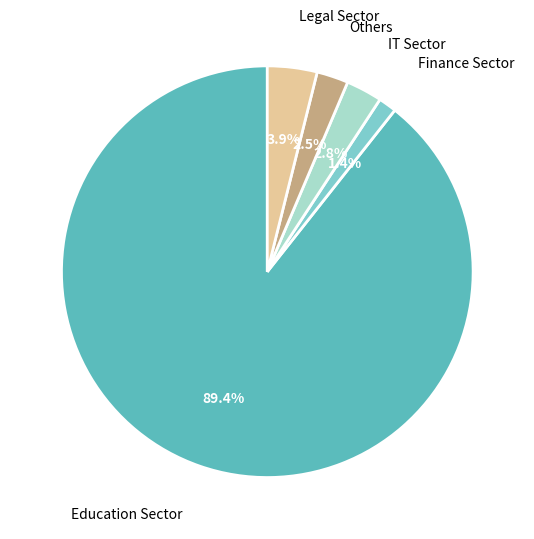

How many slices are in this pie chart?

5